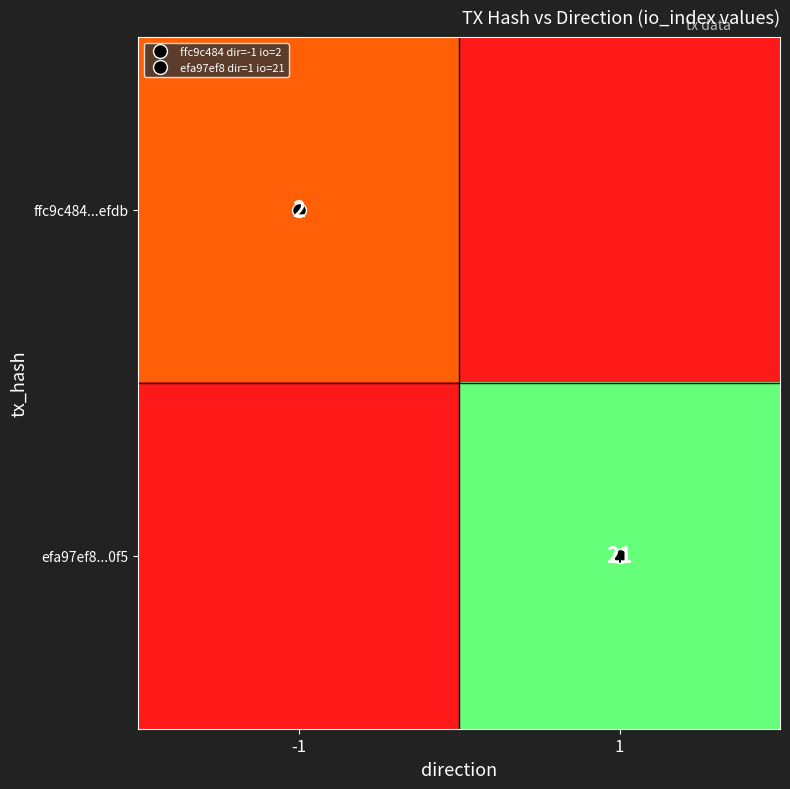

Read the ffc9c484...efdb value at -1.

2